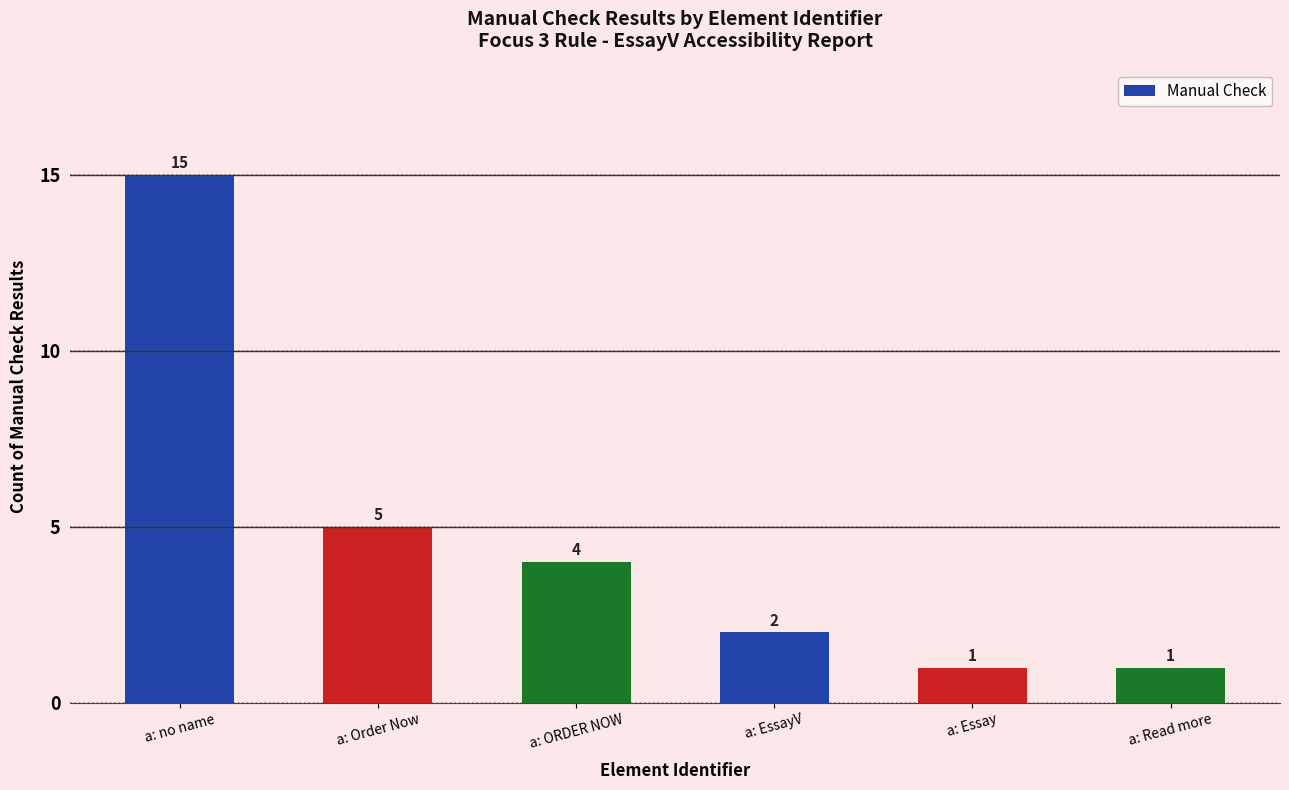

Approximately how many times larger is the value at a: no name compared to a: Read more?

15.0